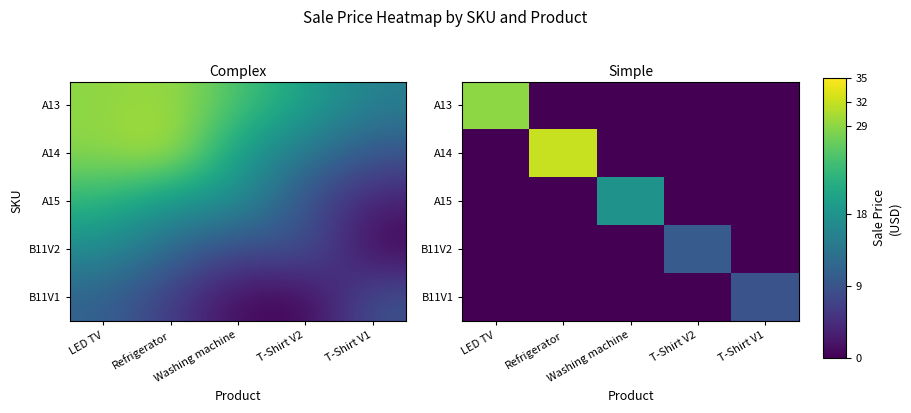

Which category has the highest value in the A15 series?

Washing machine